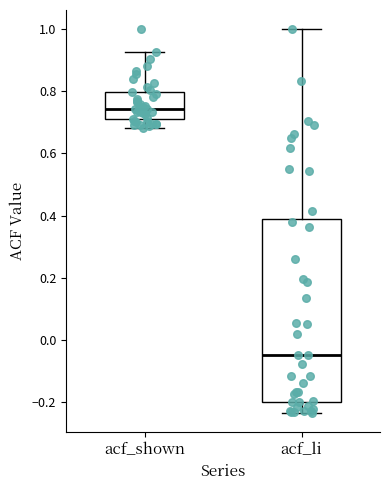

Reading left to right, read every box against the y-axis: the position of its median line, the range the box covers, and the ends of its whiskers. The values are not printed on the chart, so give them approximately, as read against the axis.

acf_shown: median 0.74, box 0.70 to 0.80, whiskers 0.68 to 0.92
acf_li: median -0.04, box -0.20 to 0.38, whiskers -0.24 to 1.00